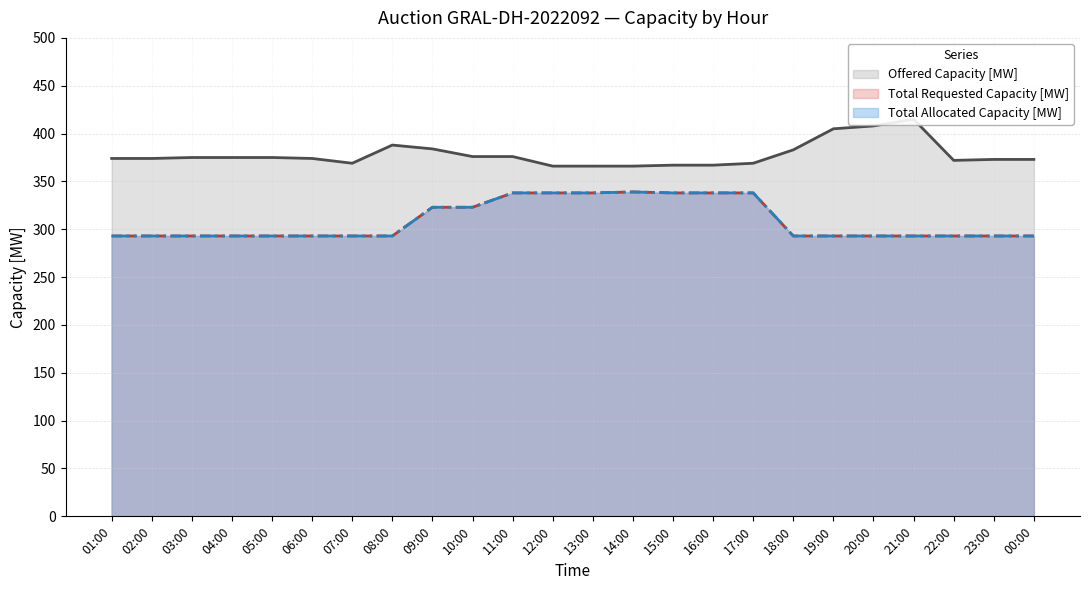

At which label does Total Allocated Capacity [MW] reach its peak?

14:00